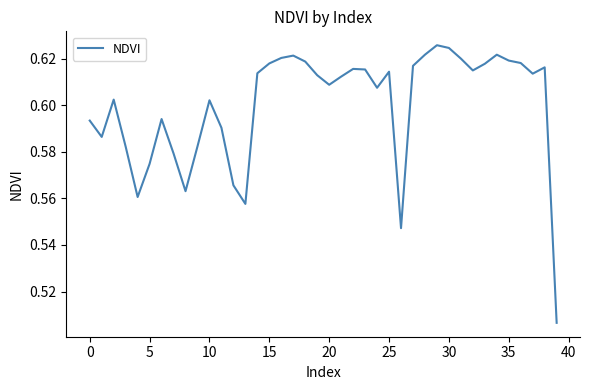

What is the label of the 37th point from the left?

36